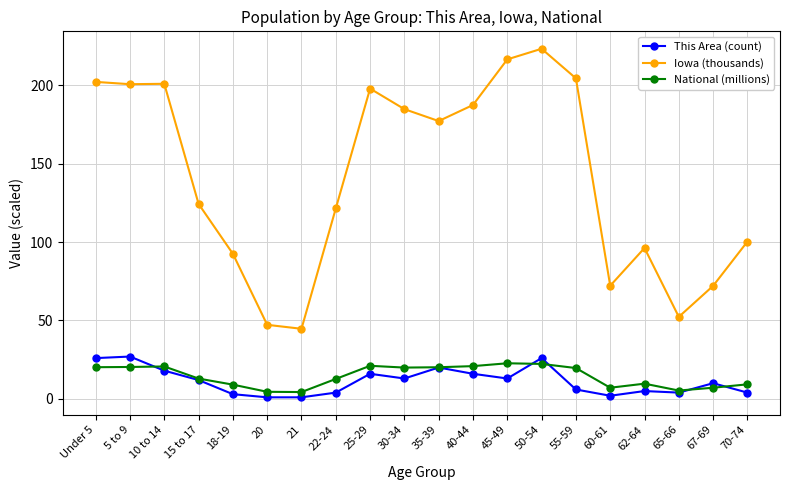

How many lines are shown in the chart?

3